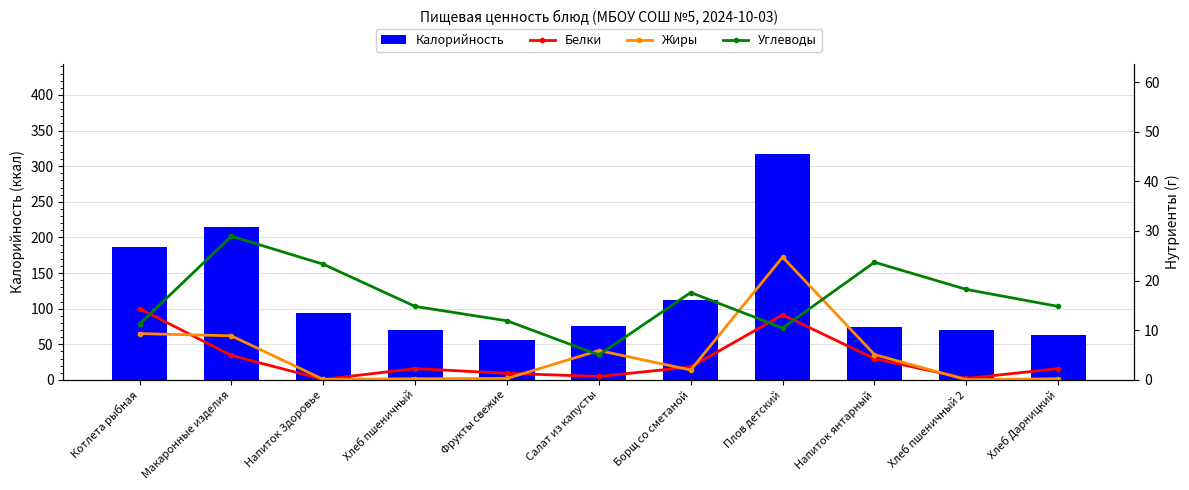

Which series changed the most between Плов детский and Хлеб пшеничный 2?

Калорийность